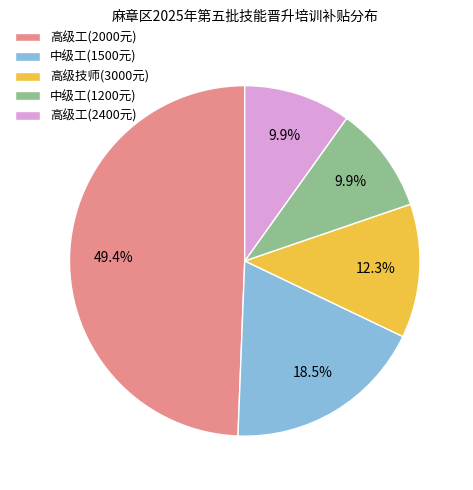

What percentage do 高级工(2000元) and 中级工(1200元) together represent?

59.3%